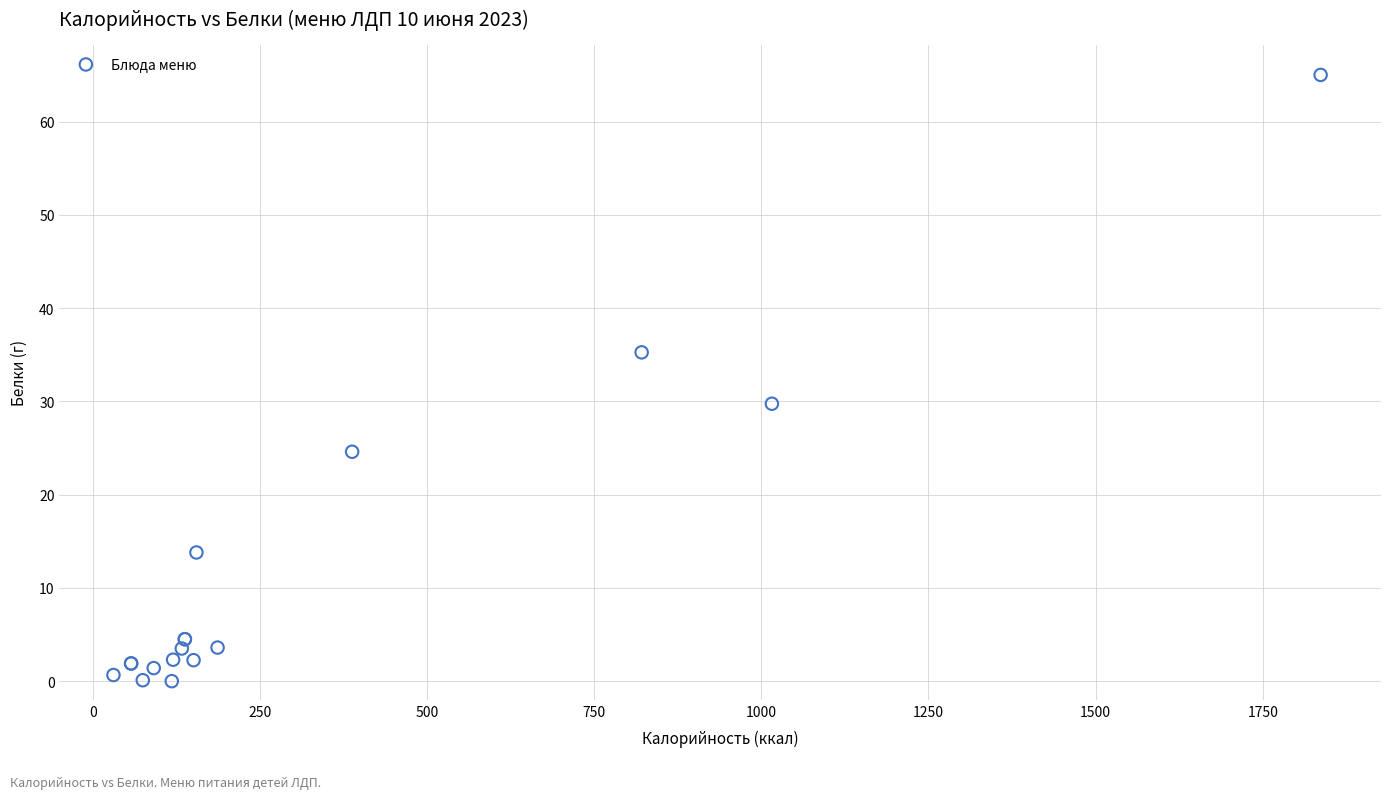

What Y value in the scatter plot is closest to 32?

29.8